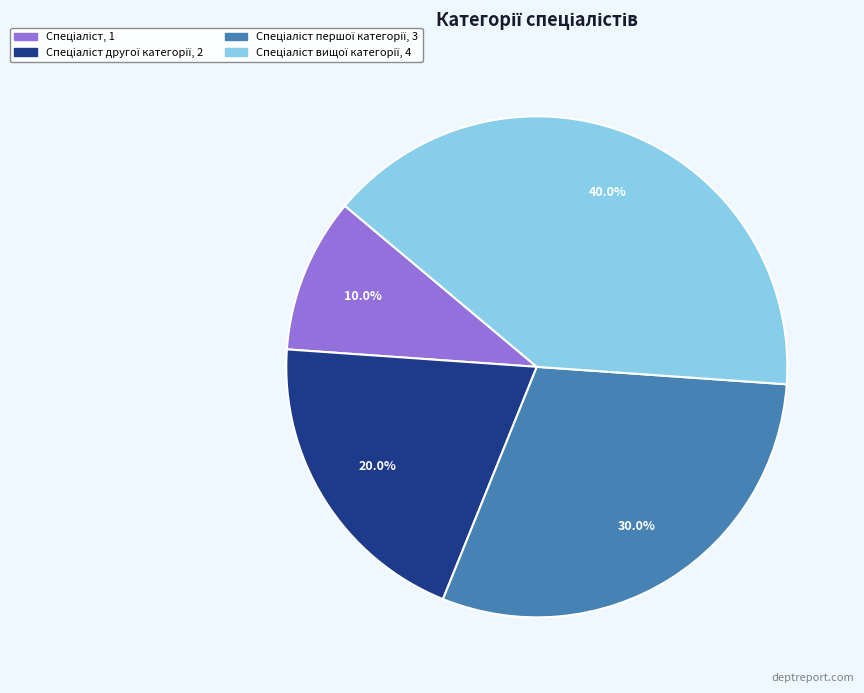

Is there any slice that represents more than half of the pie?

No